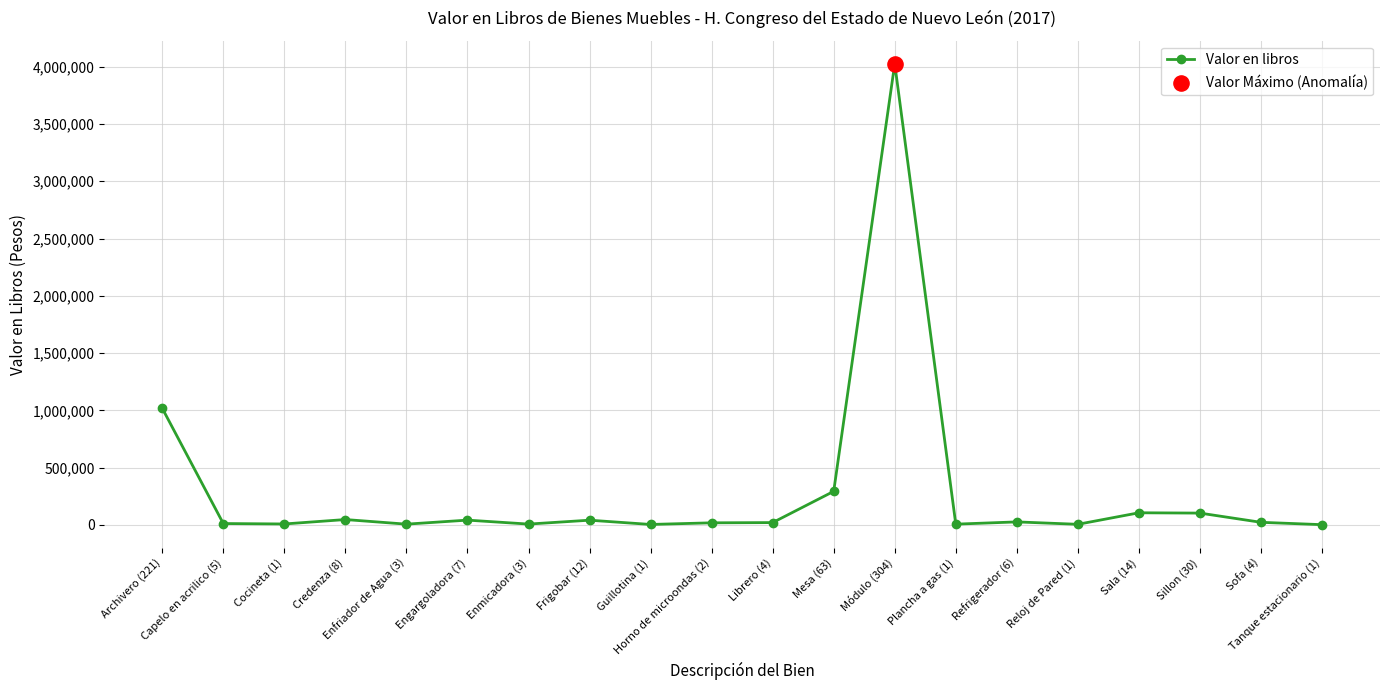

True or false: there are more than 0 points higher than both neighbors.

True